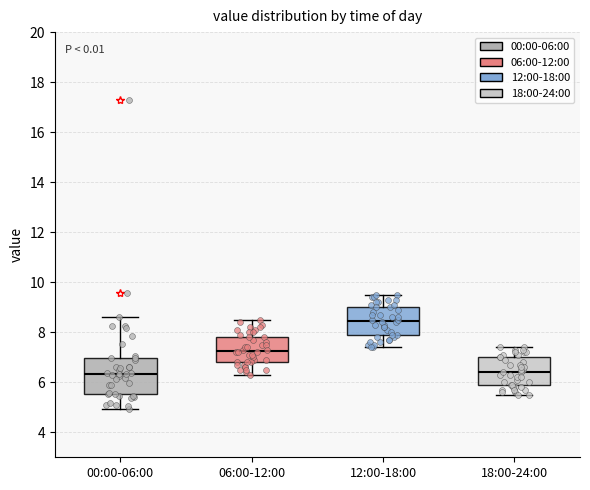

Reading left to right, read every box against the y-axis: the position of its median line, the range the box covers, and the ends of its whiskers. The values are not printed on the chart, so give them approximately, as read against the axis.

00:00-06:00: median 6.4, box 5.6 to 7.0, whiskers 5.0 to 8.6
06:00-12:00: median 7.2, box 6.8 to 7.8, whiskers 6.4 to 8.6
12:00-18:00: median 8.4, box 7.8 to 9.0, whiskers 7.4 to 9.6
18:00-24:00: median 6.4, box 5.8 to 7.0, whiskers 5.6 to 7.4